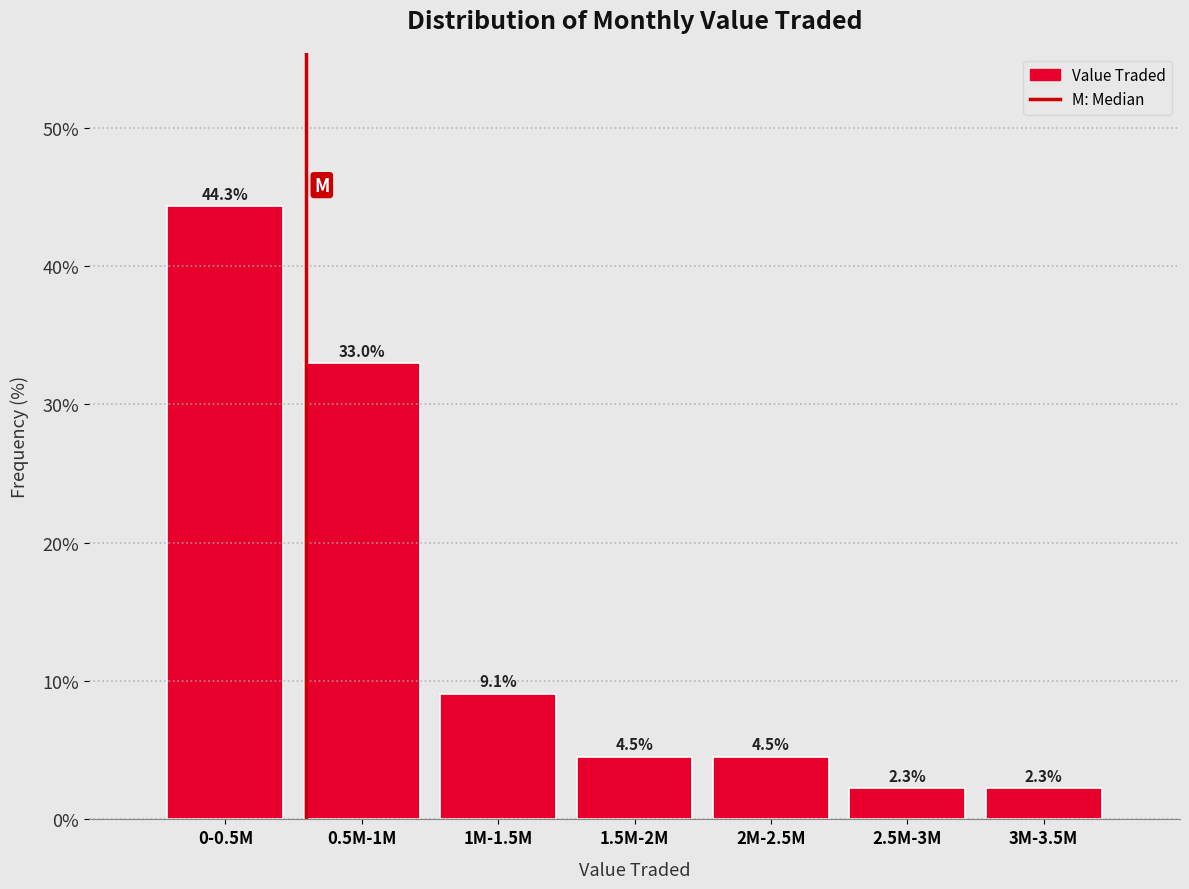

Reading right to left, extract all data points from this chart.

3M-3.5M=2.3	2.5M-3M=2.3	2M-2.5M=4.5	1.5M-2M=4.5	1M-1.5M=9.1	0.5M-1M=33.0	0-0.5M=44.3